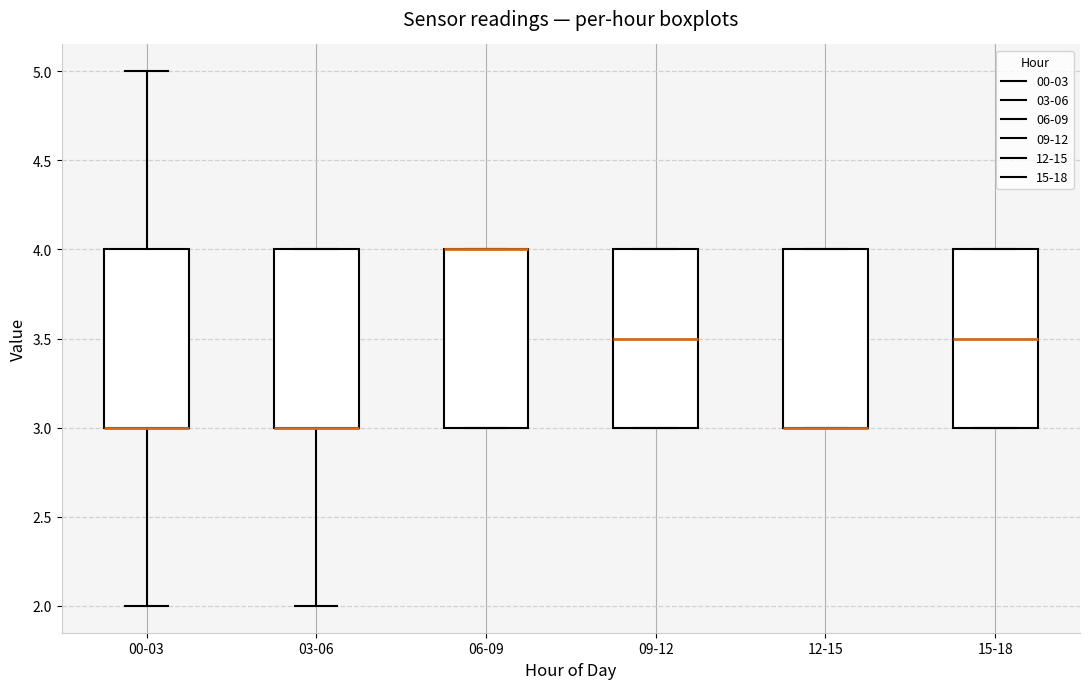

Reading left to right, read every box against the y-axis: the position of its median line, the range the box covers, and the ends of its whiskers. The values are not printed on the chart, so give them approximately, as read against the axis.

00-03: median 3.0 (drawn on the box's lower edge), box 3.0 to 4.0, whiskers 2.0 to 5.0
03-06: median 3.0 (drawn on the box's lower edge), box 3.0 to 4.0, whiskers 2.0 to 4.0
06-09: median 4.0 (drawn on the box's upper edge), box 3.0 to 4.0, whiskers 3.0 to 4.0
09-12: median 3.5, box 3.0 to 4.0, whiskers 3.0 to 4.0
12-15: median 3.0 (drawn on the box's lower edge), box 3.0 to 4.0, whiskers 3.0 to 4.0
15-18: median 3.5, box 3.0 to 4.0, whiskers 3.0 to 4.0